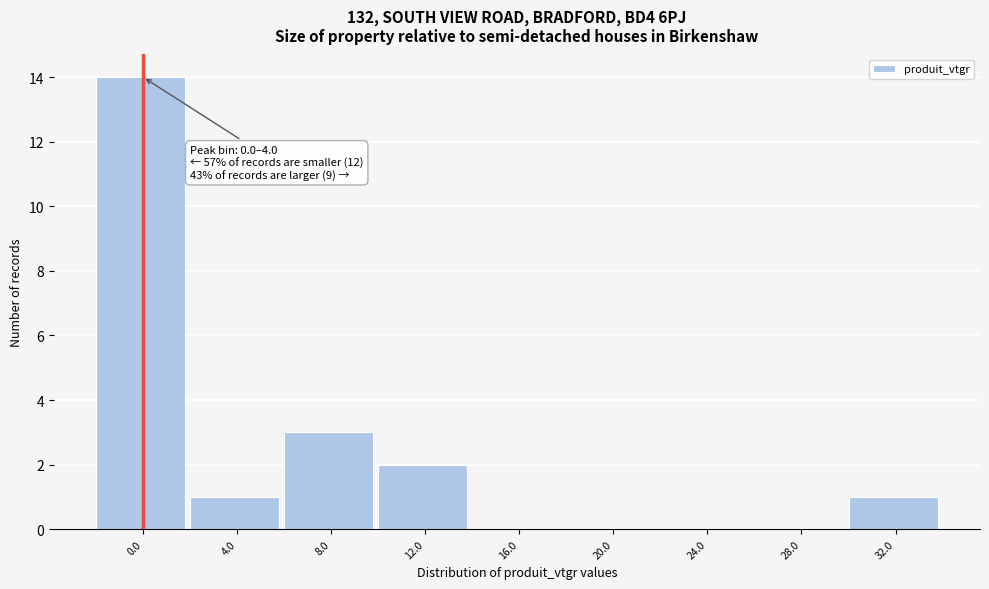

Reading left to right, what are all the values shown in this chart?

0.0=14	4.0=1	8.0=3	12.0=2	16.0=0	20.0=0	24.0=0	28.0=0	32.0=1